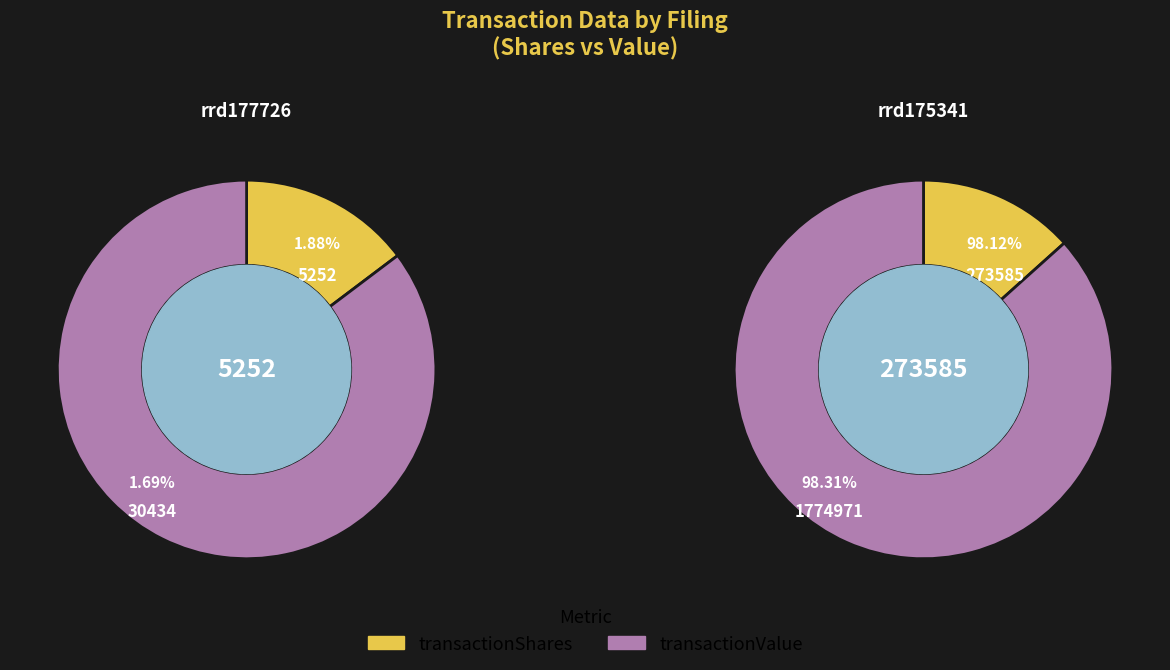

To the nearest percent, what portion does rrd175341.xml represent?

98%